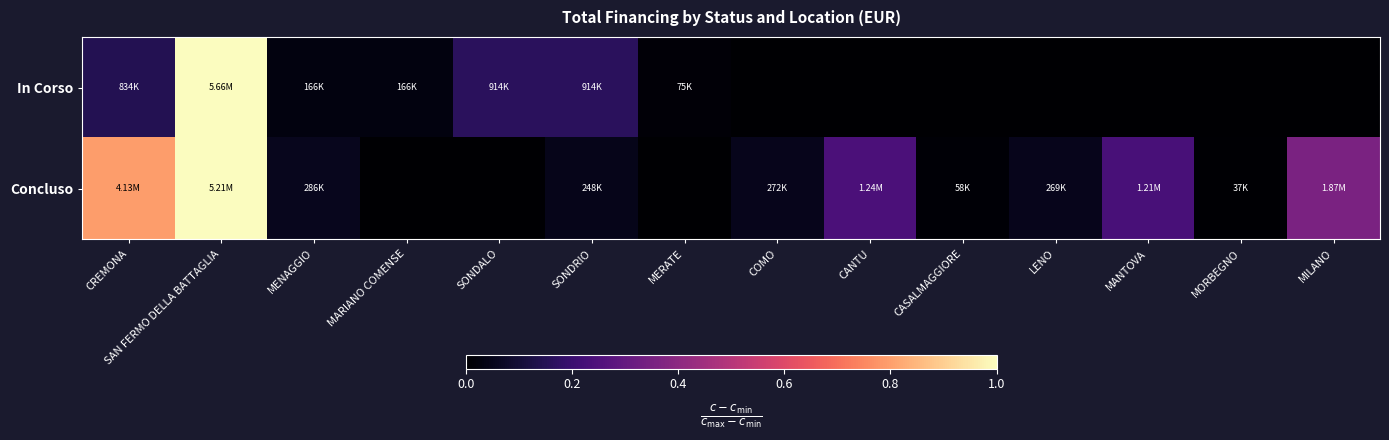

What is the greatest value displayed?

1.0